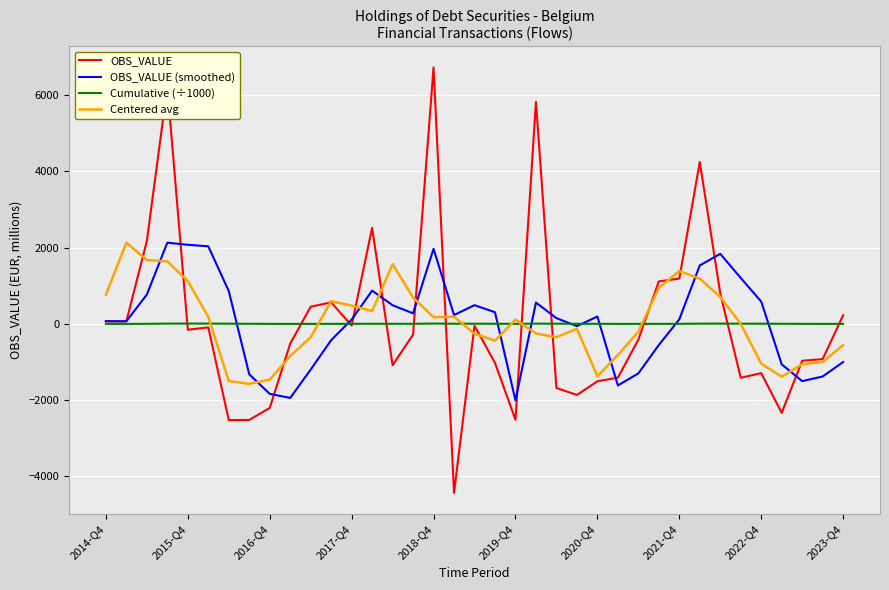

Which series has the largest range (max minus min)?

OBS_VALUE